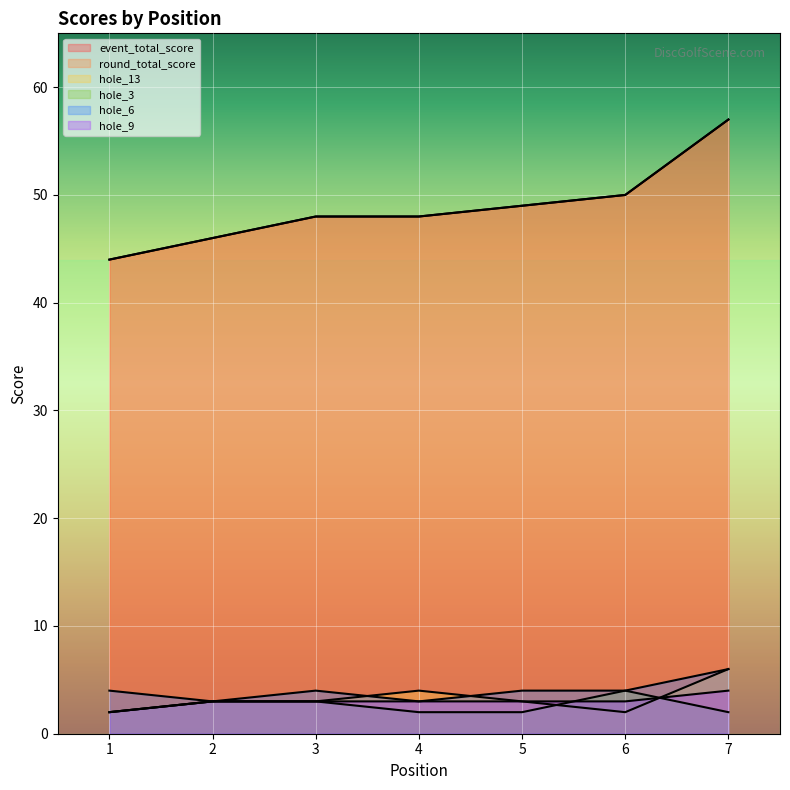

How many lines are shown in the chart?

6